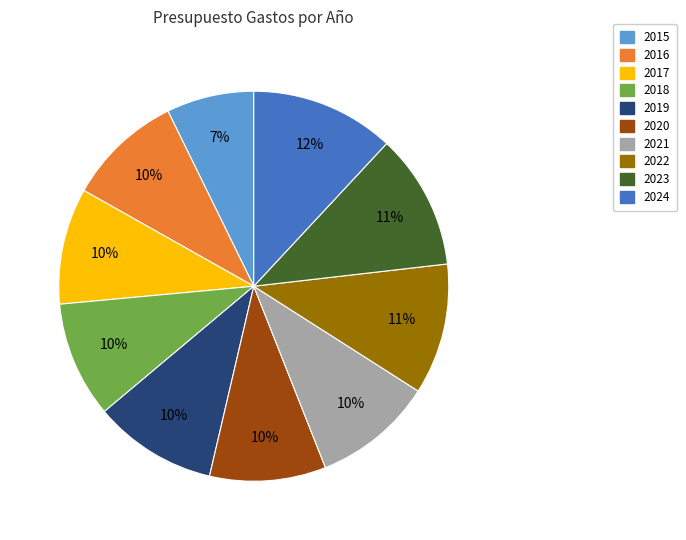

Is 2022 the majority of the pie?

No